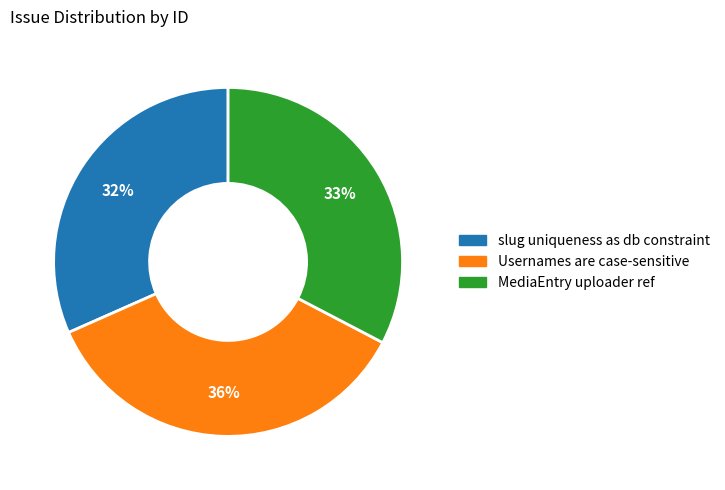

To the nearest percent, what portion does MediaEntry uploader ref represent?

33%